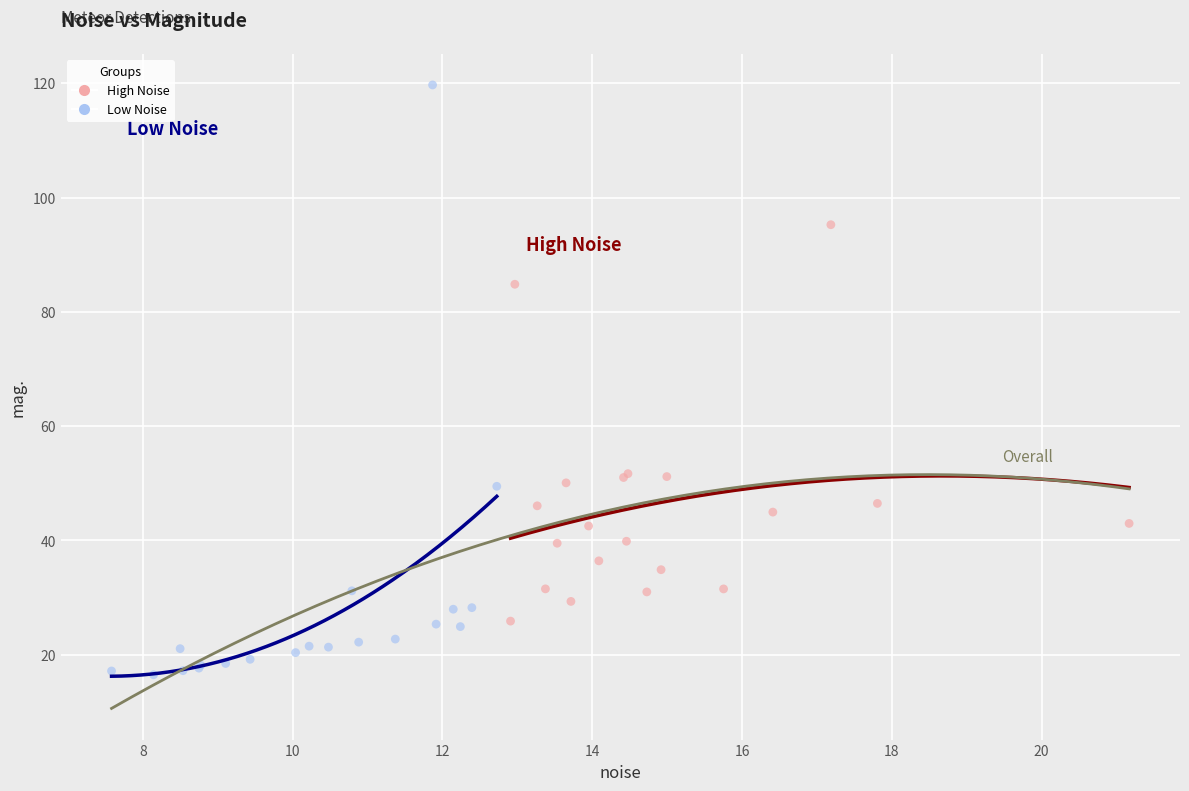

Which series has the widest spread of Y values?

Low Noise